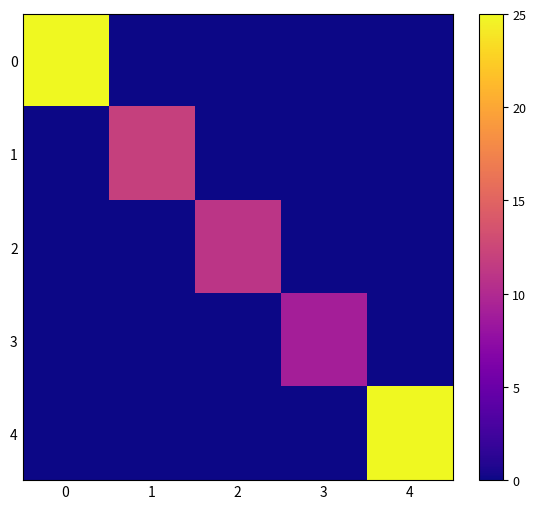

What is the total value across all series at 2?

11